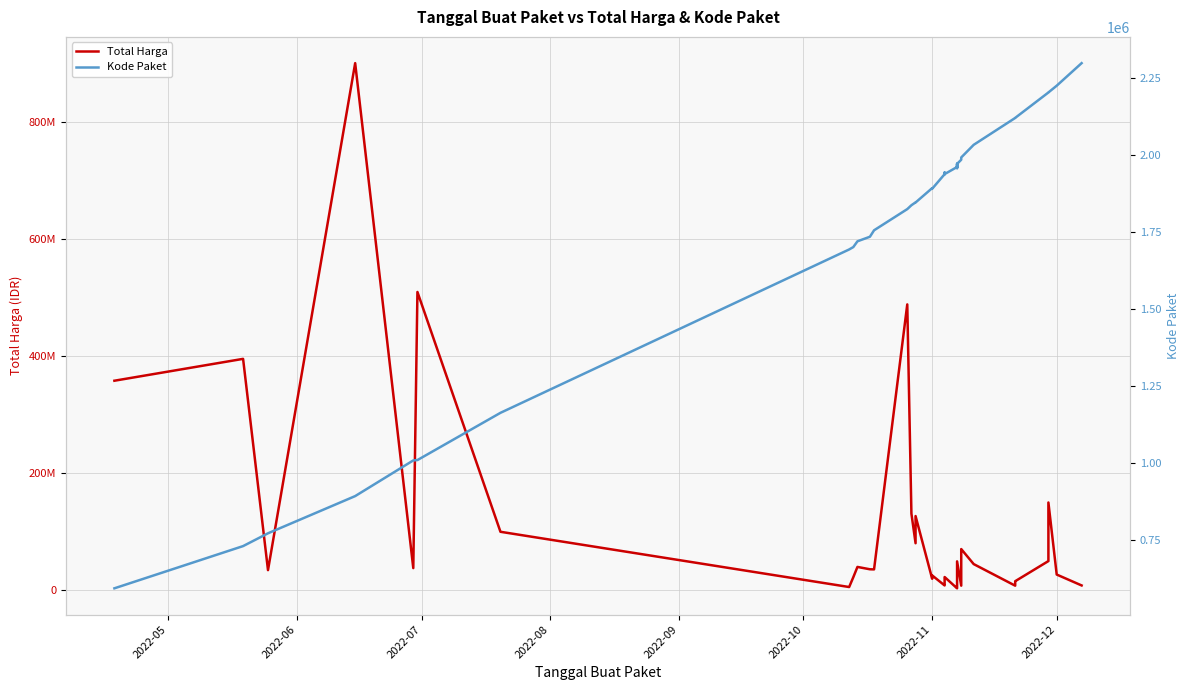

How many distinct data groups are displayed?

2